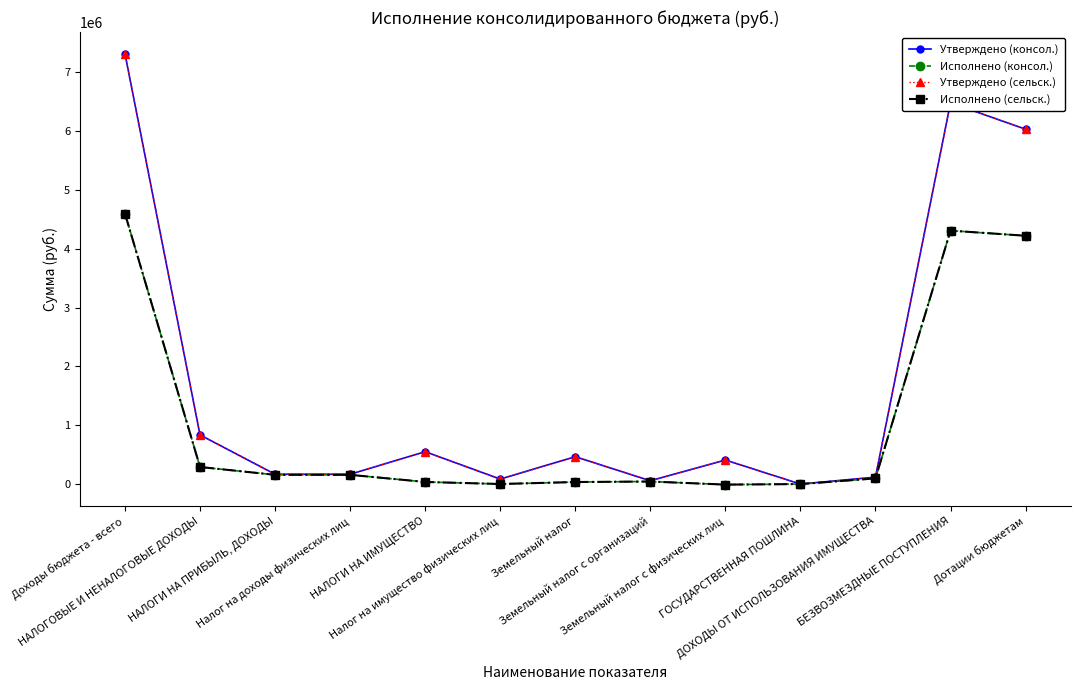

The value of Исполнено (сельск.) at НАЛОГОВЫЕ И НЕНАЛОГОВЫЕ ДОХОДЫ is 169546.7. True or false?

False